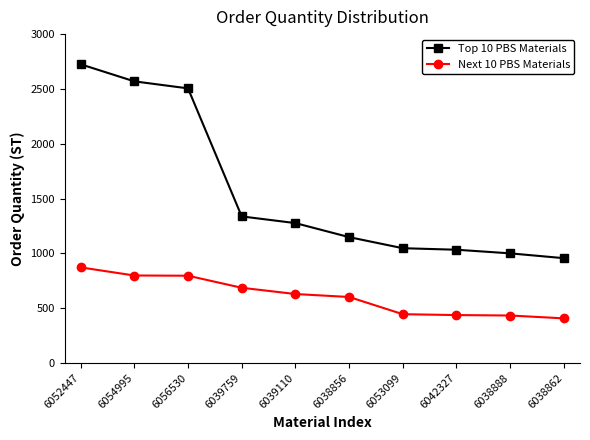

How many lines are shown in the chart?

2